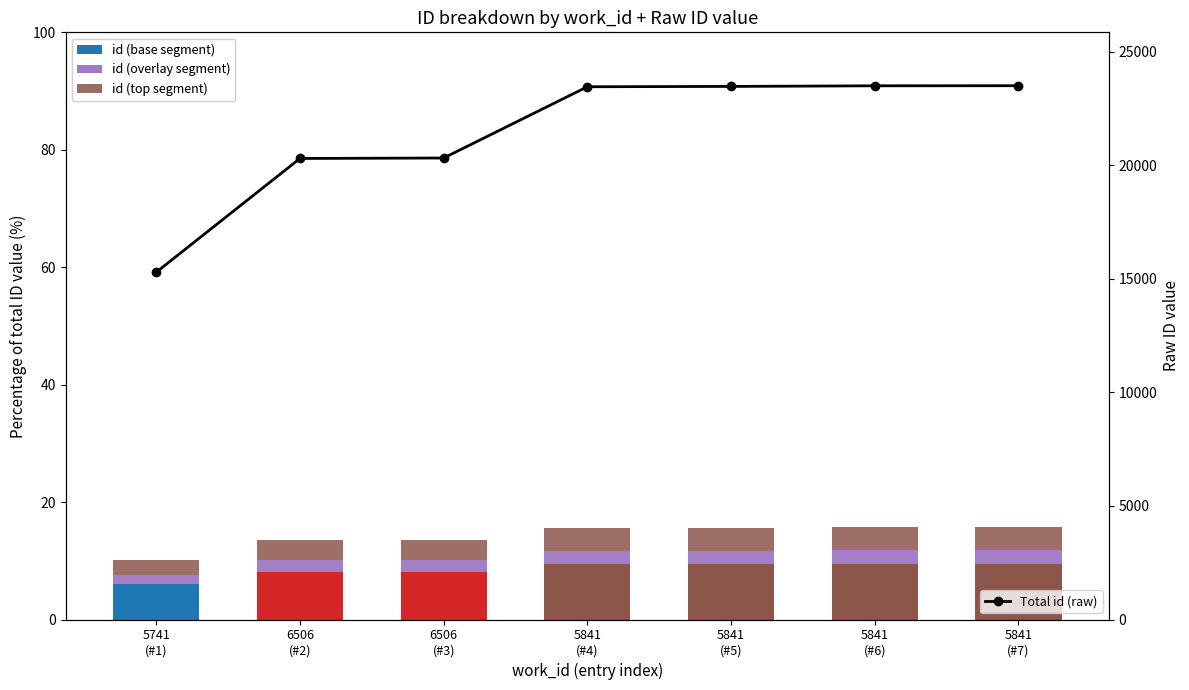

How many groups of bars are there?

7